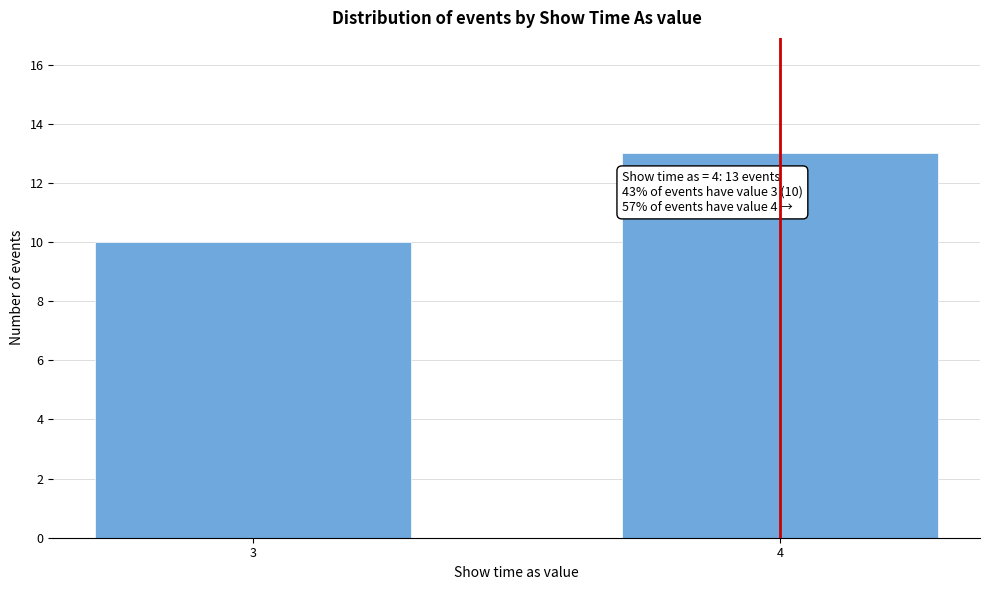

Reading left to right, what are all the values shown in this chart?

3=10	4=13